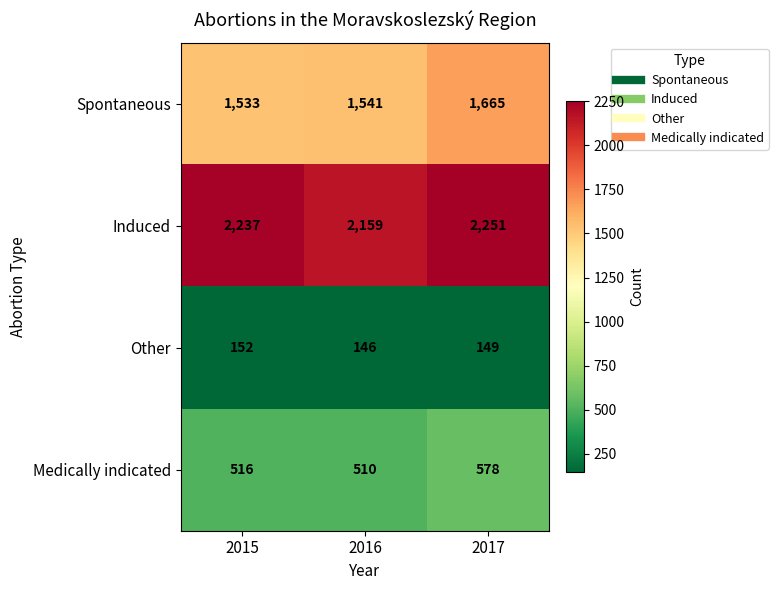

The Spontaneous series shows 1541 at 2016. True or false?

True